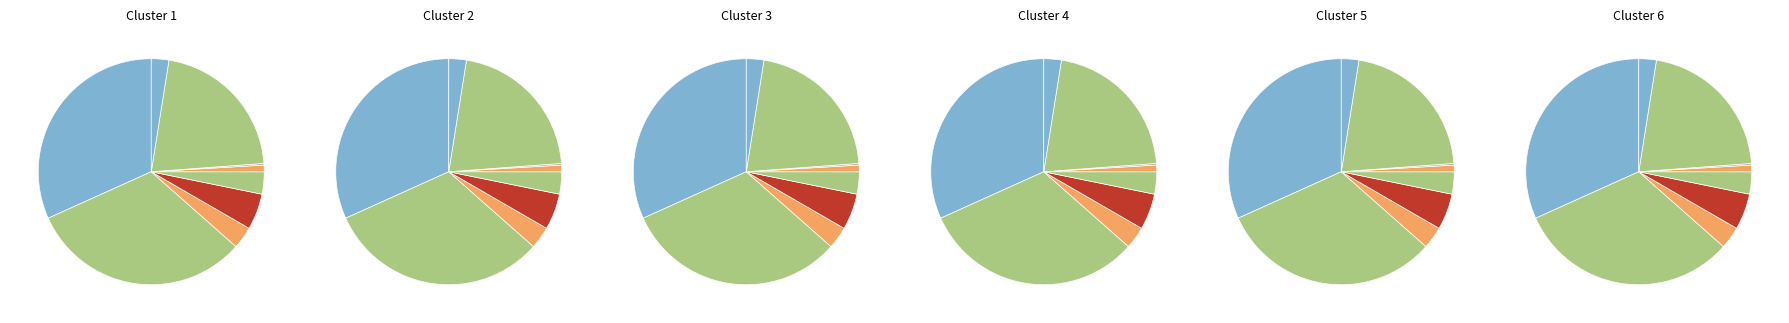

Is 2024年设备购置 the majority of the pie?

No